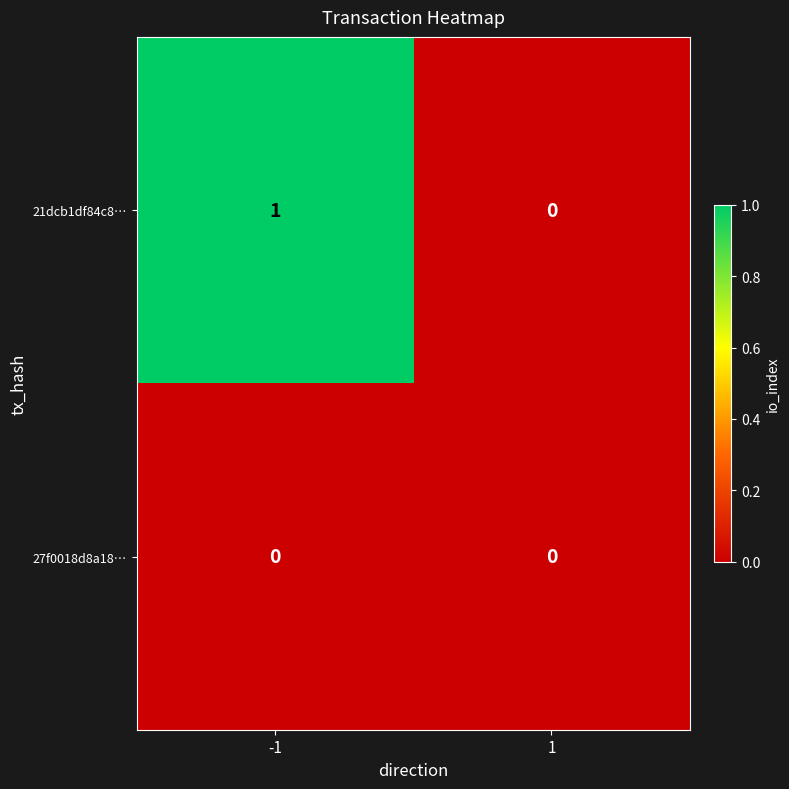

What is the total value across all series at -1?

1